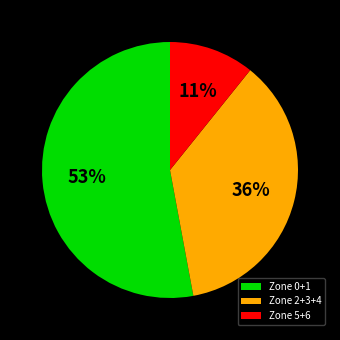

Is the sum of Zone 5+6 and Zone 2+3+4 greater than half?

No